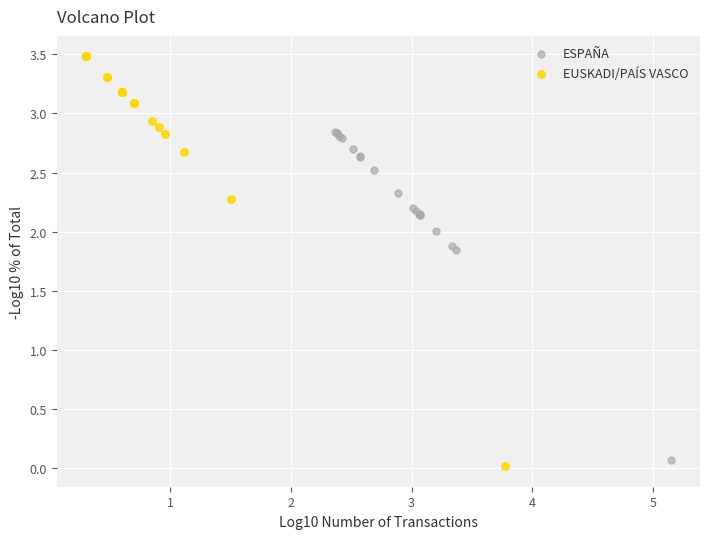

Which series has the largest Y range (max minus min)?

EUSKADI/PAÍS VASCO